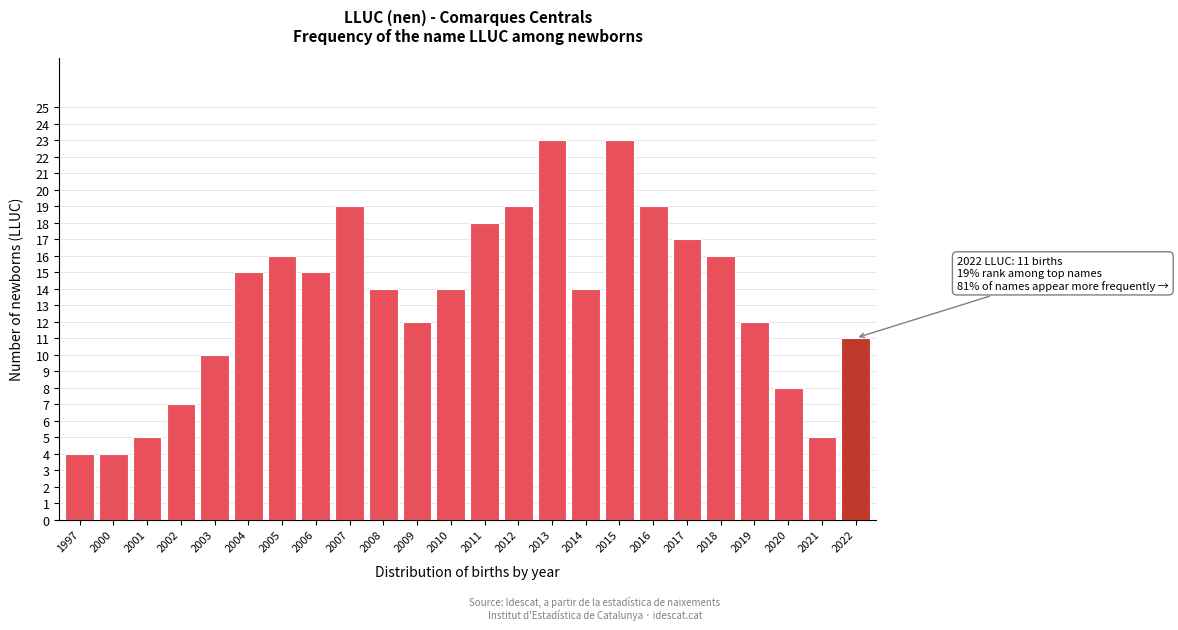

Reading left to right, extract all data points from this chart.

4	4	5	7	10	15	16	15	19	14	12	14	18	19	23	14	23	19	17	16	12	8	5	11